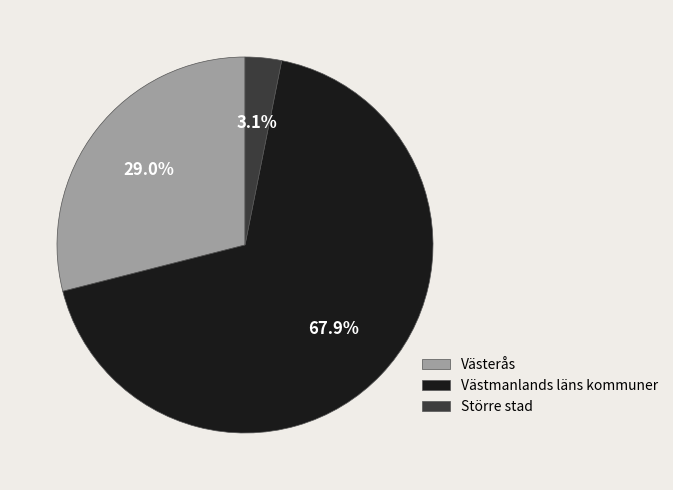

Does any single category account for the majority?

Yes